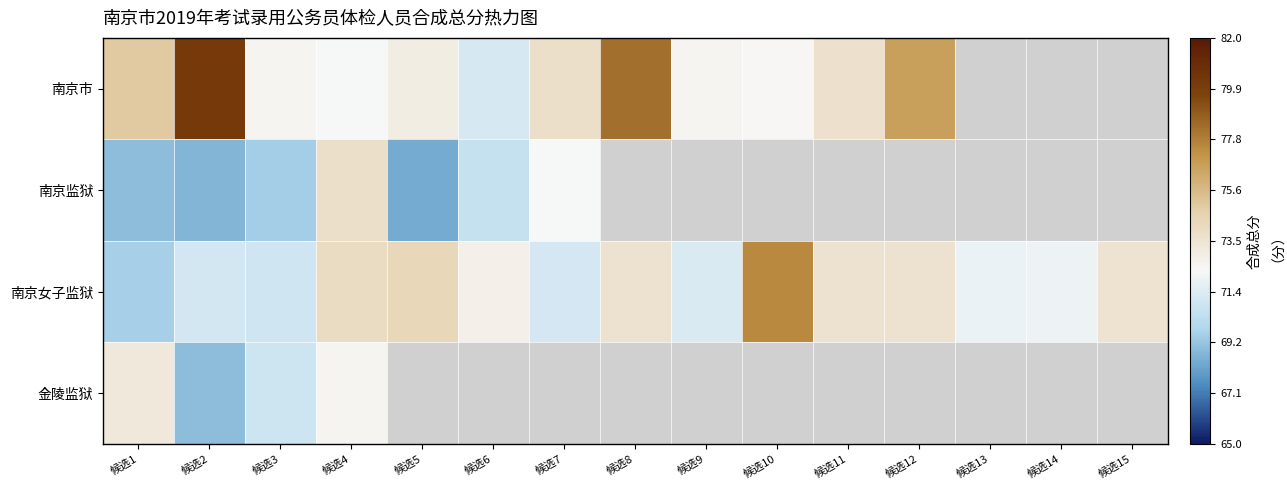

What is the approximate value of 南京监狱 at 候选6?

70.5